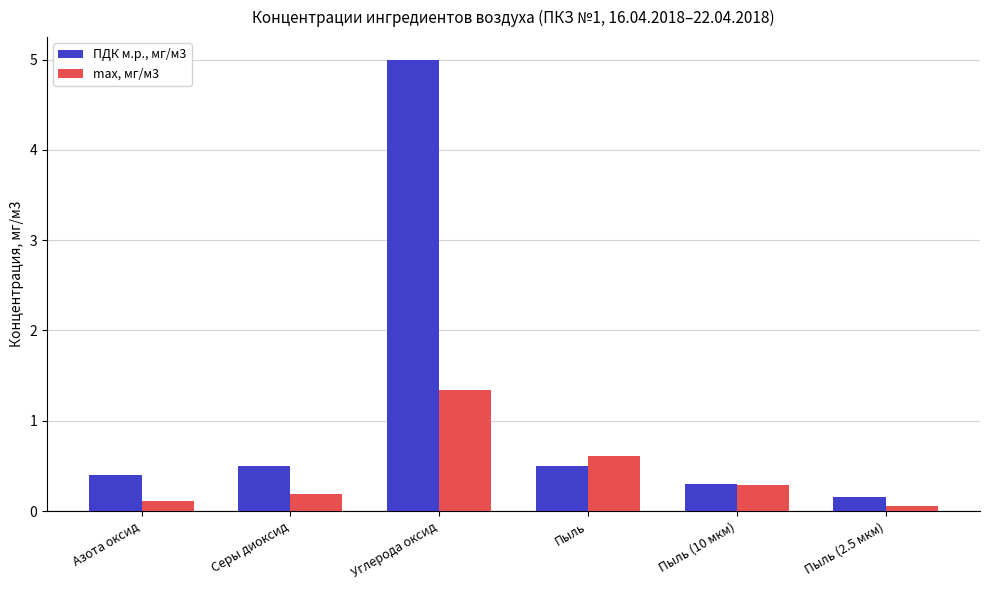

What is the maximum value shown in the chart?

5.0